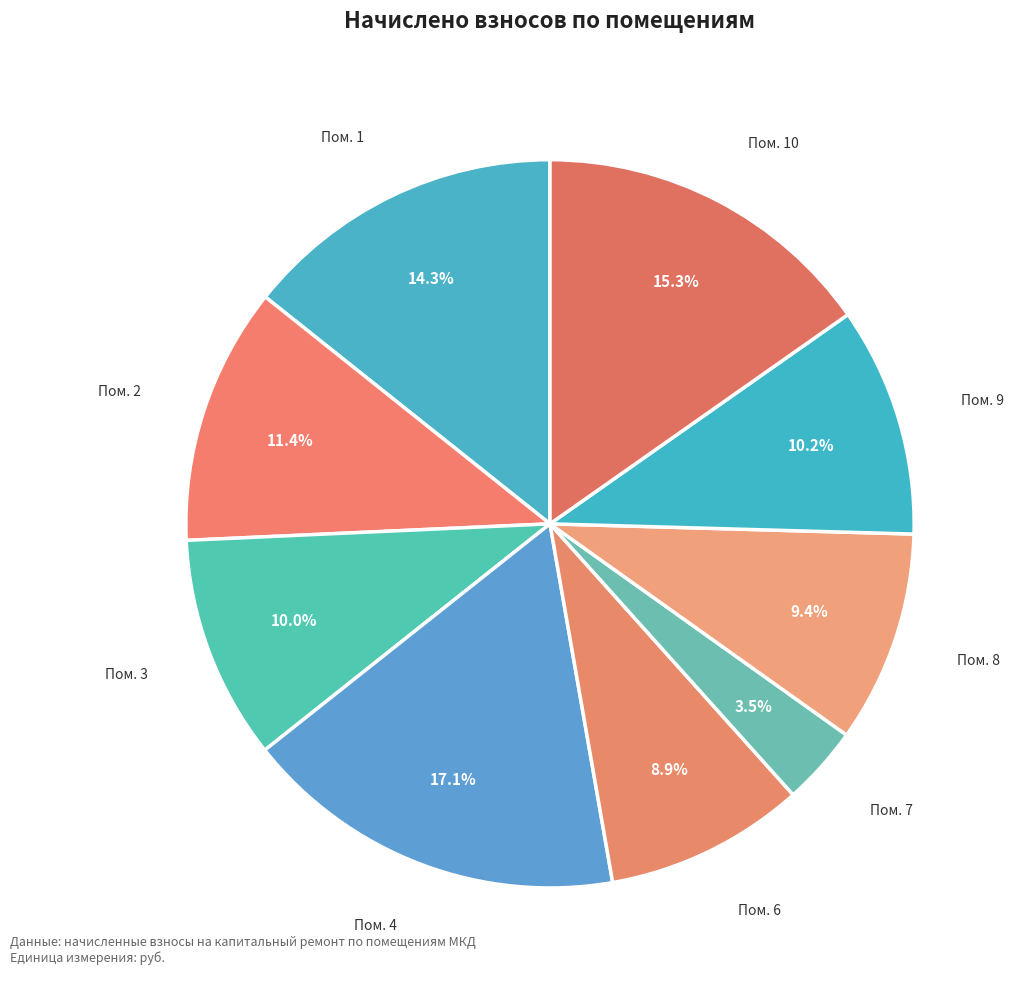

Count the number of slices in the pie.

9